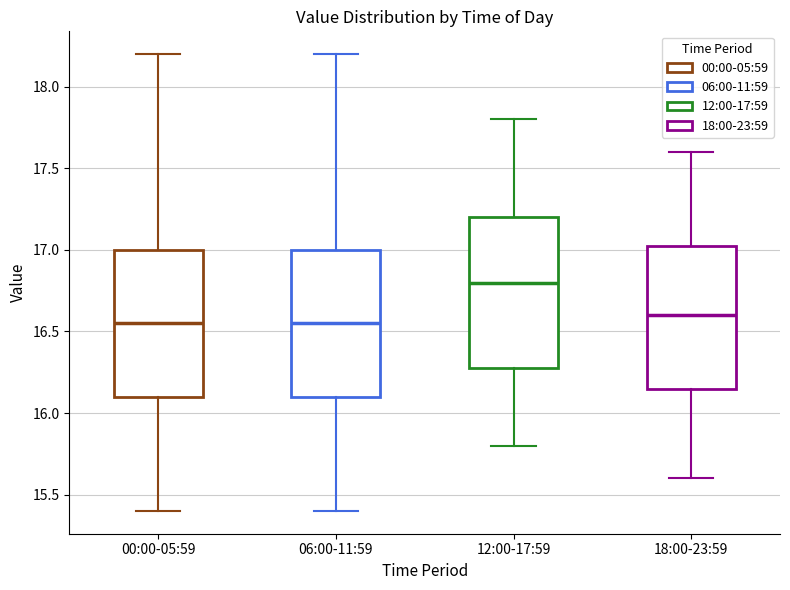

Where does the median line of the box for 12:00-17:59 sit on the y-axis? The values are not printed on the chart, so give them approximately, as read against the axis.

16.80